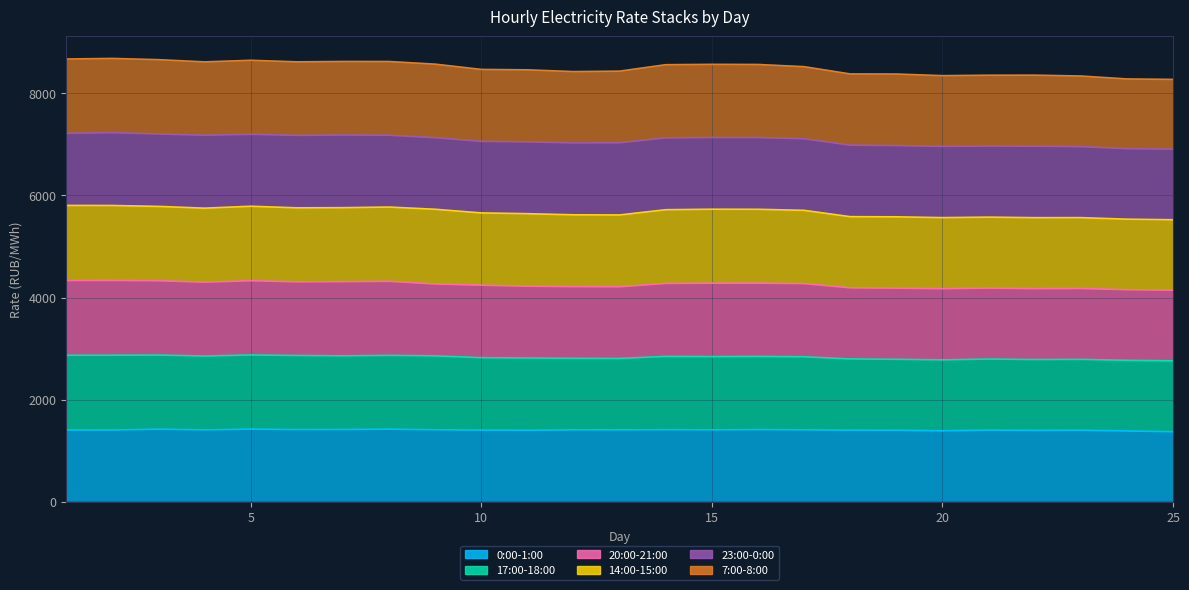

Which label corresponds to the smallest value in the chart?

25